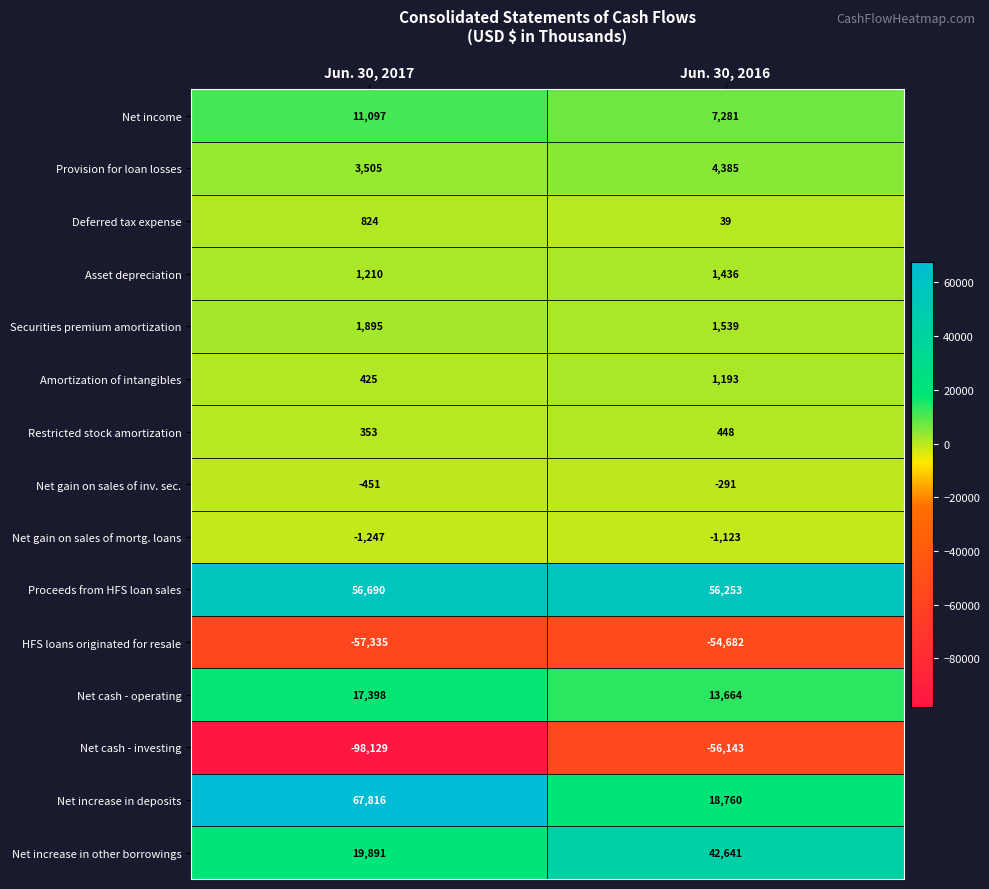

What value does the Net increase in other borrowings series have at Jun. 30, 2016?

42641